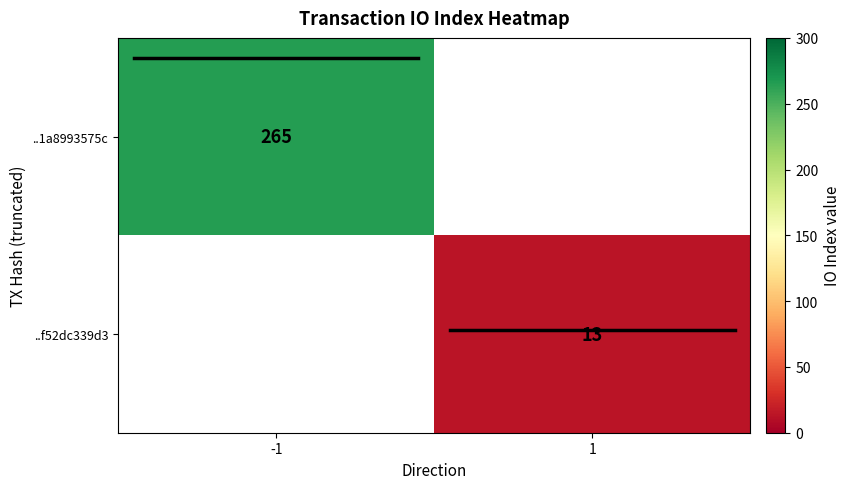

The ..1a8993575c series shows 345.8 at -1. True or false?

False